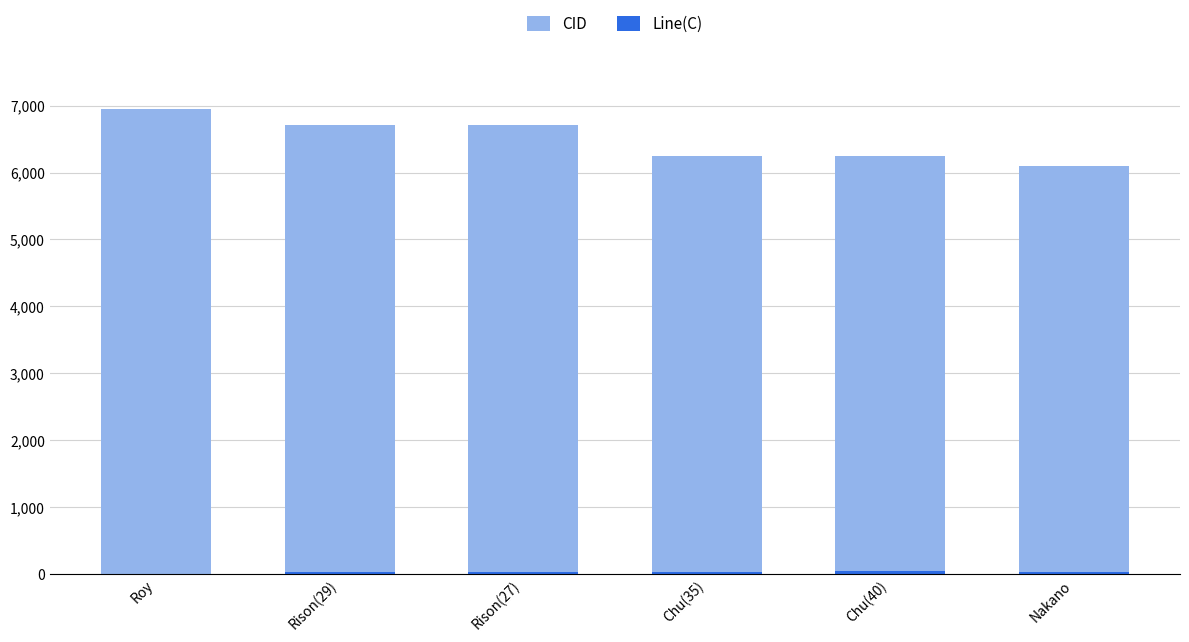

Which category has the lowest value in the CID series?

Nakano